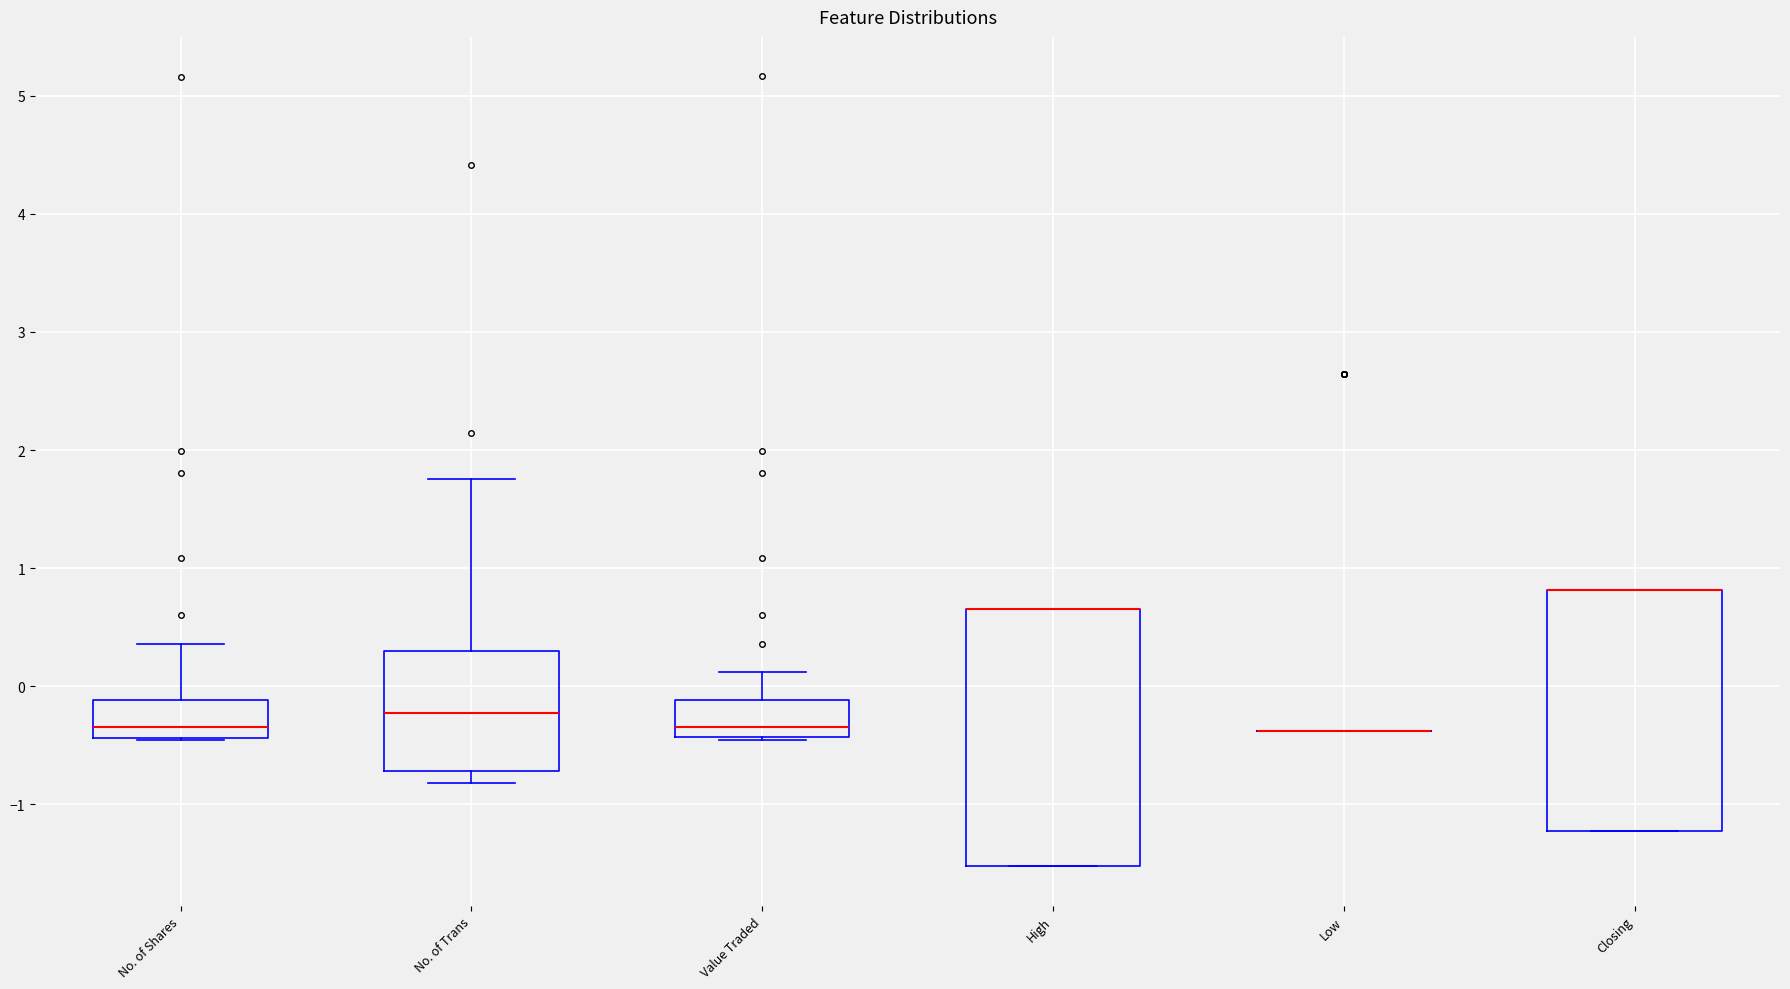

Reading left to right, read every box against the y-axis: the position of its median line, the range the box covers, and the ends of its whiskers. The values are not printed on the chart, so give them approximately, as read against the axis.

No. of Shares: median -0.4 (just above the box's lower edge), box -0.4 to -0.1, whiskers -0.5 to 0.4
No. of Trans: median -0.2, box -0.7 to 0.3, whiskers -0.8 to 1.8
Value Traded: median -0.3, box -0.4 to -0.1, whiskers -0.5 to 0.1
High: median 0.7 (drawn on the box's upper edge), box -1.5 to 0.7, whiskers -1.5 to 0.7
Low: box collapsed to a line at -0.4, whiskers -0.4 to -0.4
Closing: median 0.8 (drawn on the box's upper edge), box -1.2 to 0.8, whiskers -1.2 to 0.8